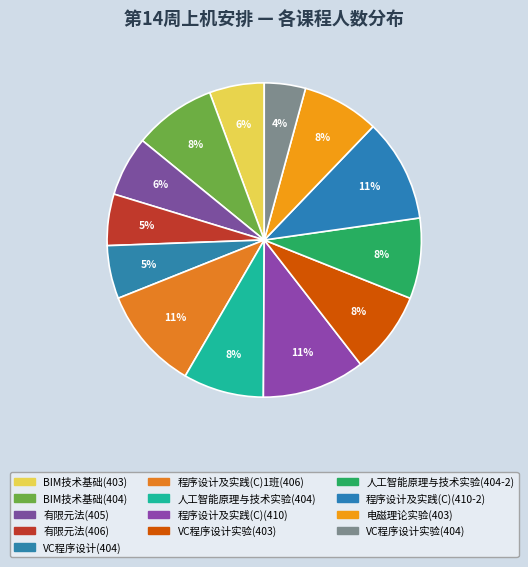

How many segments does this pie chart have?

13